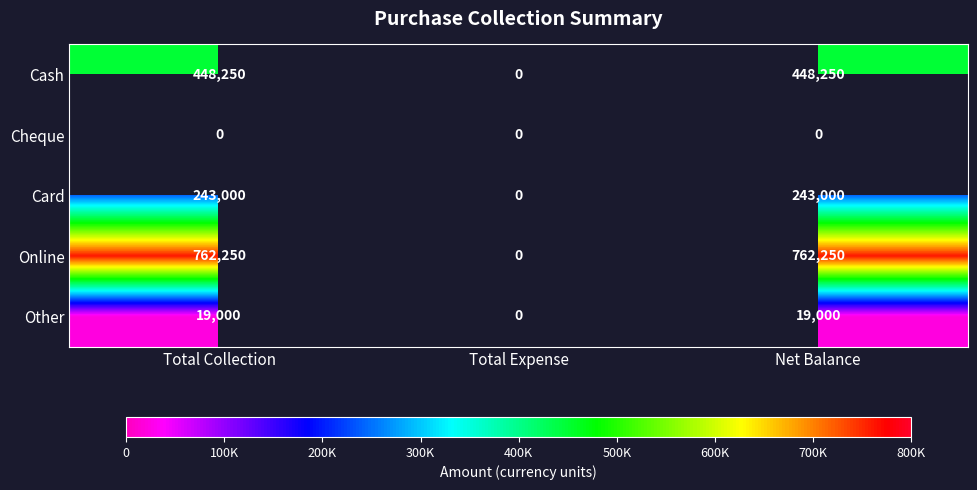

Between Total Expense and Net Balance, which is larger?

Net Balance